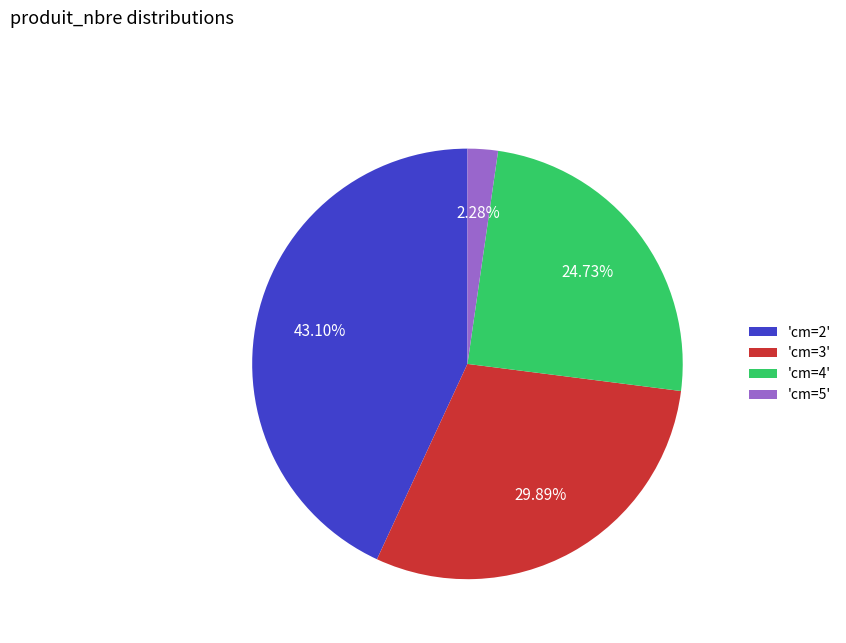

Is 'cm=5' the majority of the pie?

No